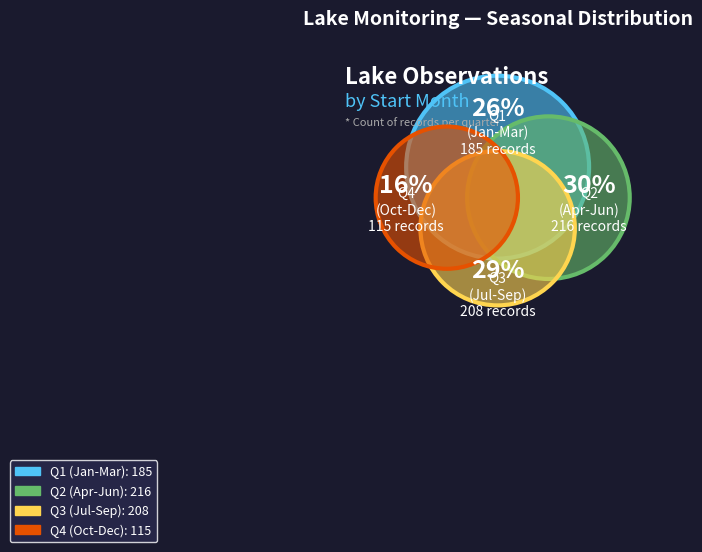

Which has a higher value, 08 or 11?

08